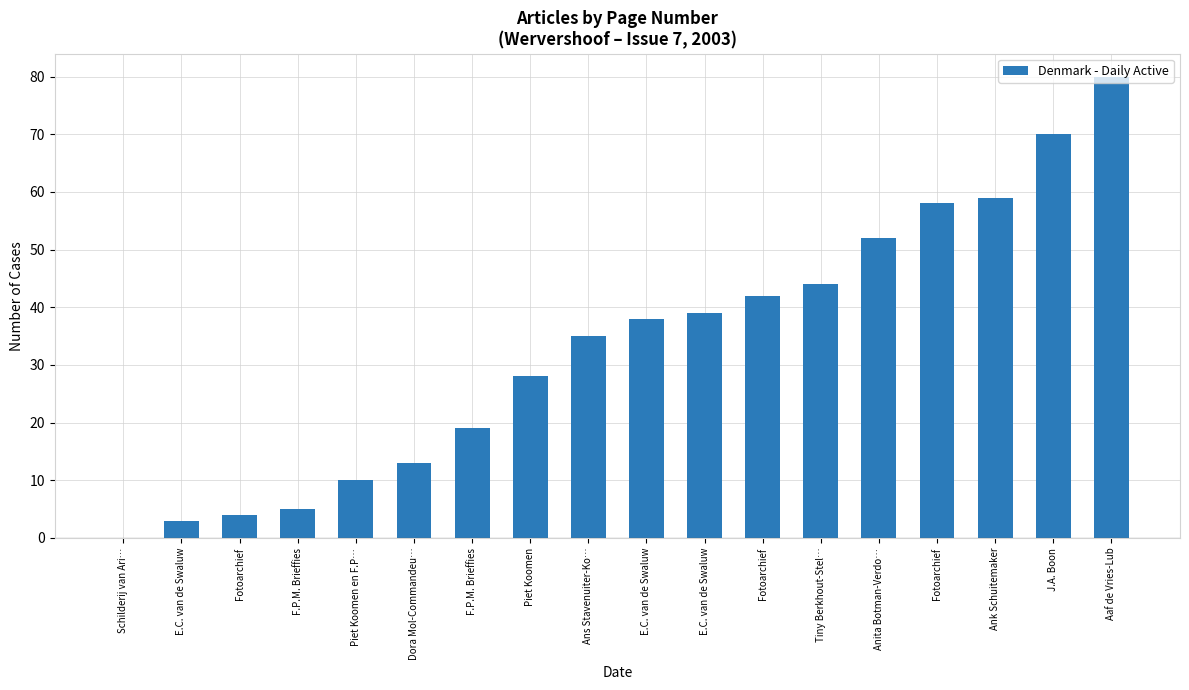

List the labels in order of value, smallest first.

Schilderij van Ari…, E.C. van de Swaluw, Fotoarchief, F.P.M. Brieffies, Piet Koomen en F.P…, Dora Mol-Commandeu…, F.P.M. Brieffies, Piet Koomen, Ans Stavenuiter-Ko…, E.C. van de Swaluw, E.C. van de Swaluw, Fotoarchief, Tiny Berkhout-Stel…, Anita Botman-Verdo…, Fotoarchief, Ank Schuitemaker, J.A. Boon, Aaf de Vries-Lub